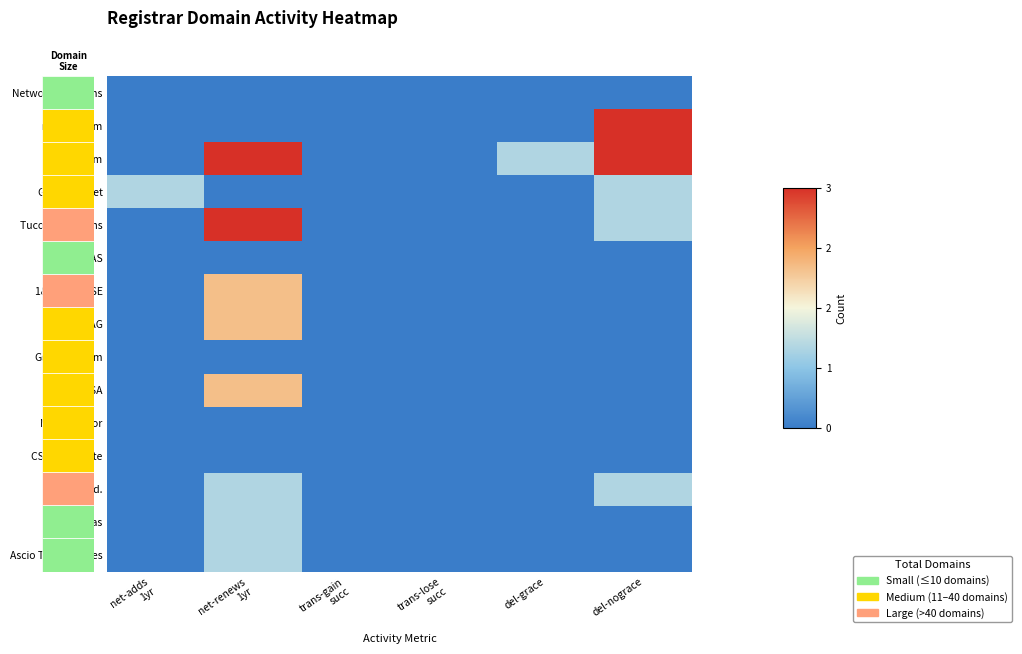

What is the total value across all series at del-nograce?

9